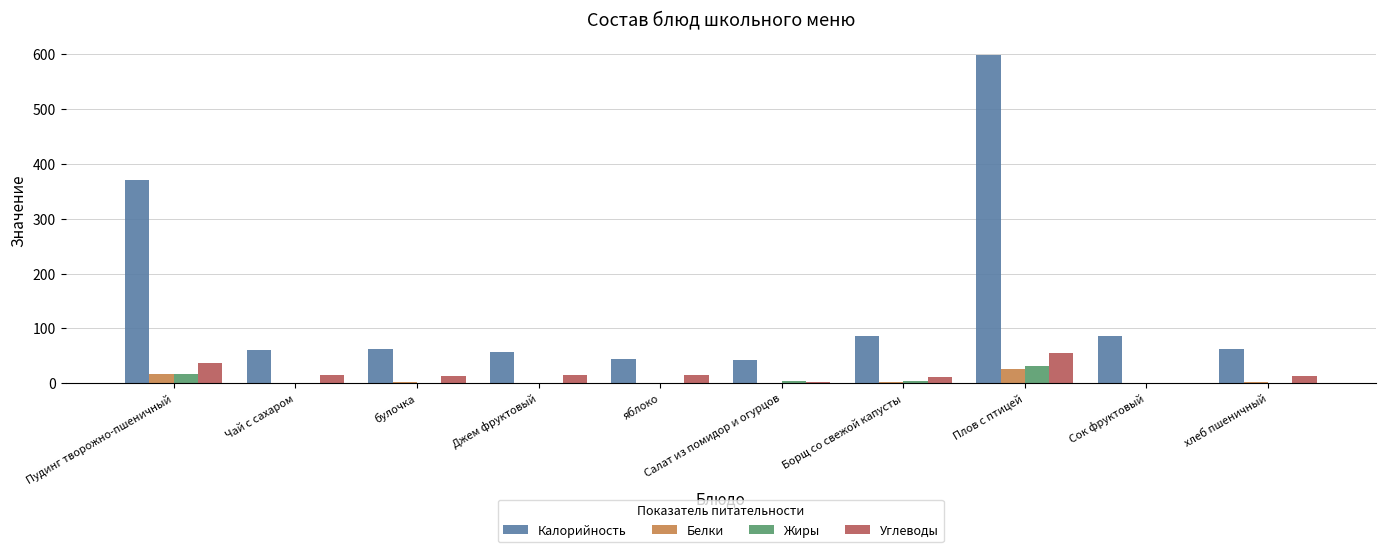

What is the maximum value shown in the chart?

599.2